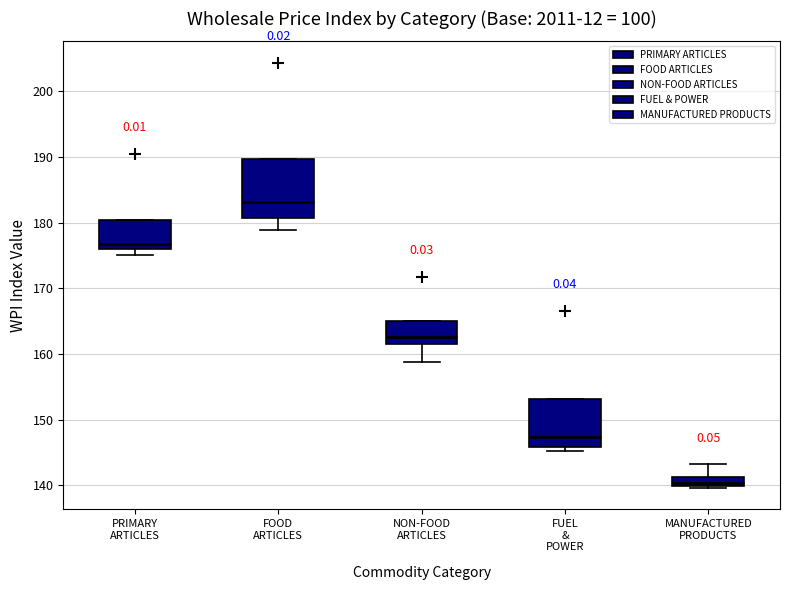

Which box is the tallest, from its lower edge to its upper edge?

FOOD ARTICLES